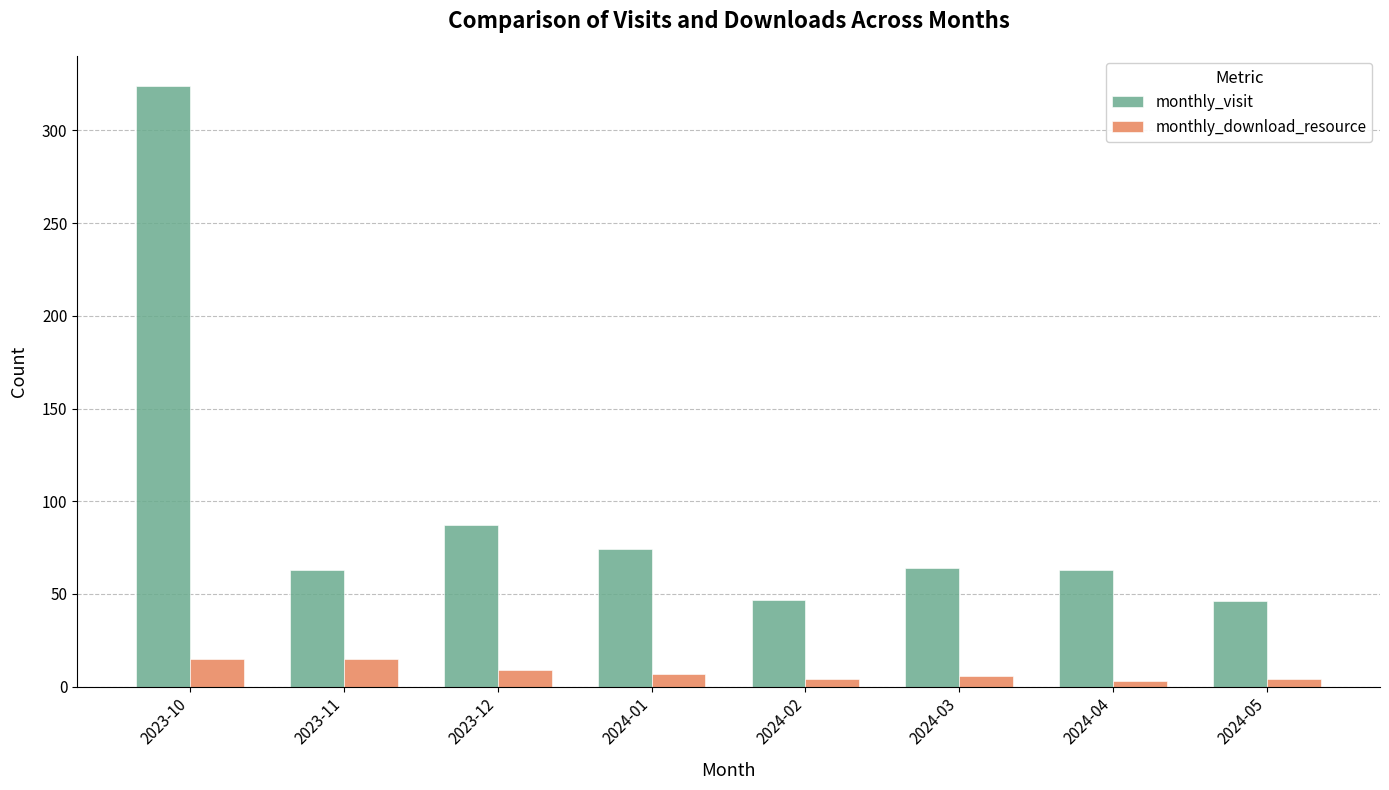

What is the maximum value for monthly_visit?

324